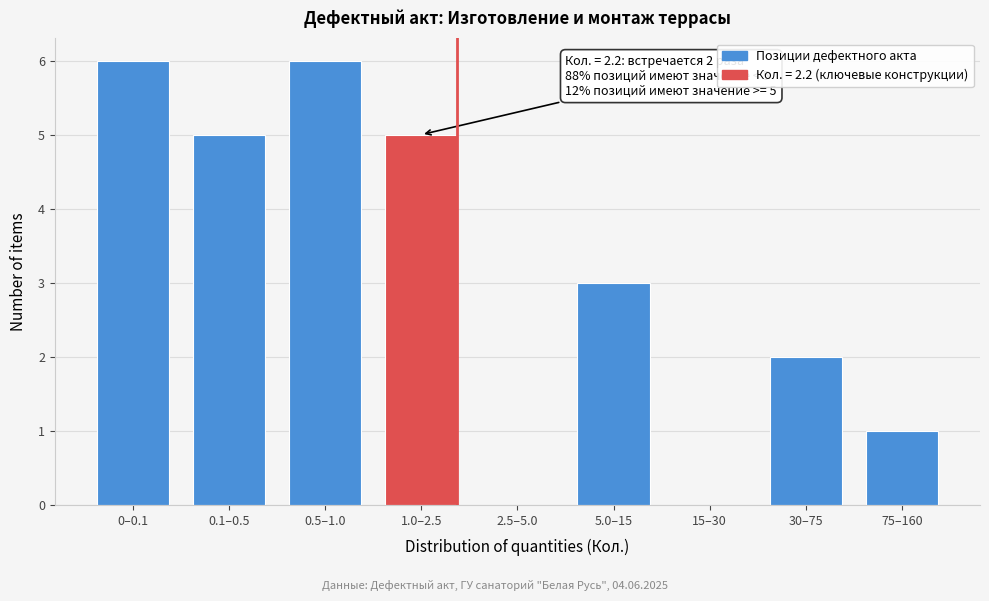

Reading left to right, what are all the values shown in this chart?

0–0.1=6	0.1–0.5=5	0.5–1.0=6	1.0–2.5=5	2.5–5.0=0	5.0–15=3	15–30=0	30–75=2	75–160=1